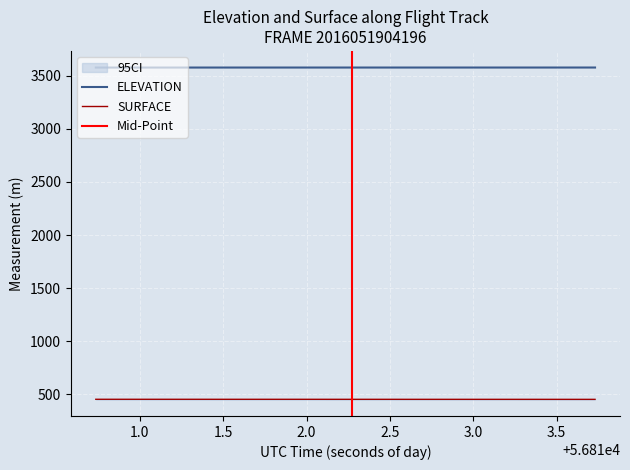

True or false: ELEVATION has a value of 2296.1 at 56812.4255.

False